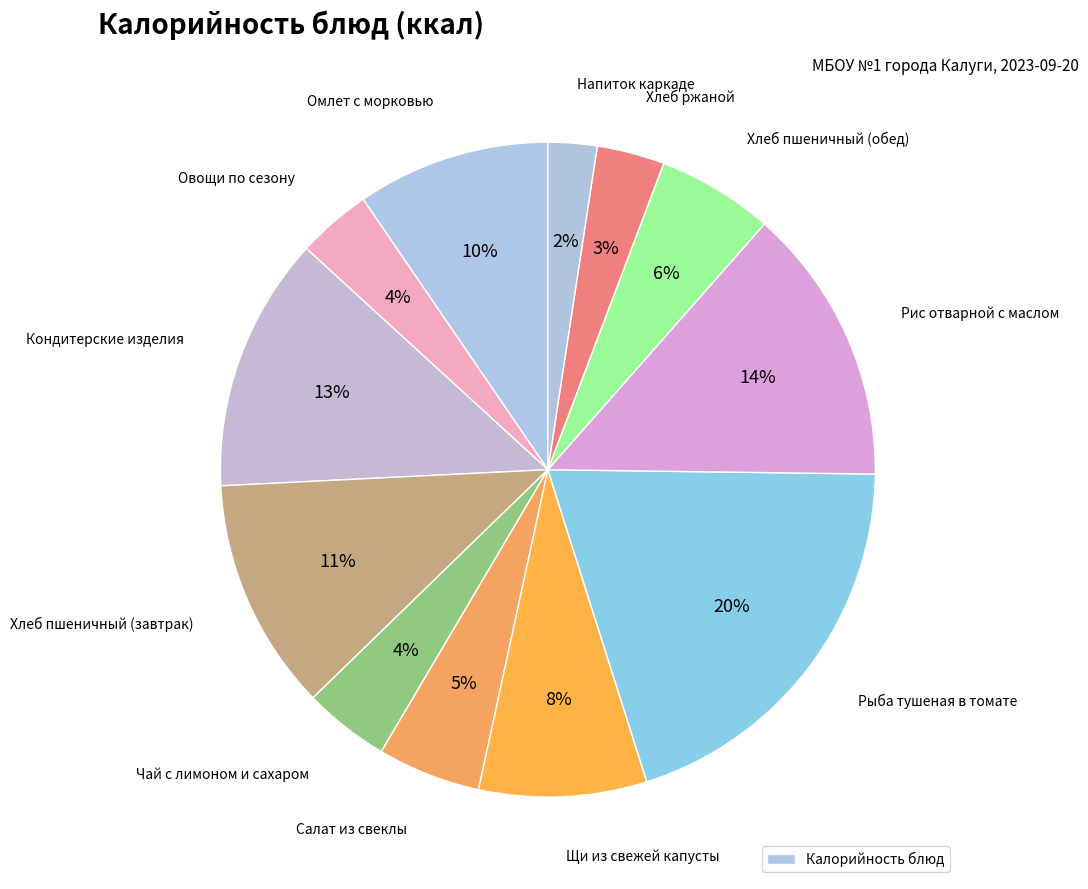

How many slices are in this pie chart?

12